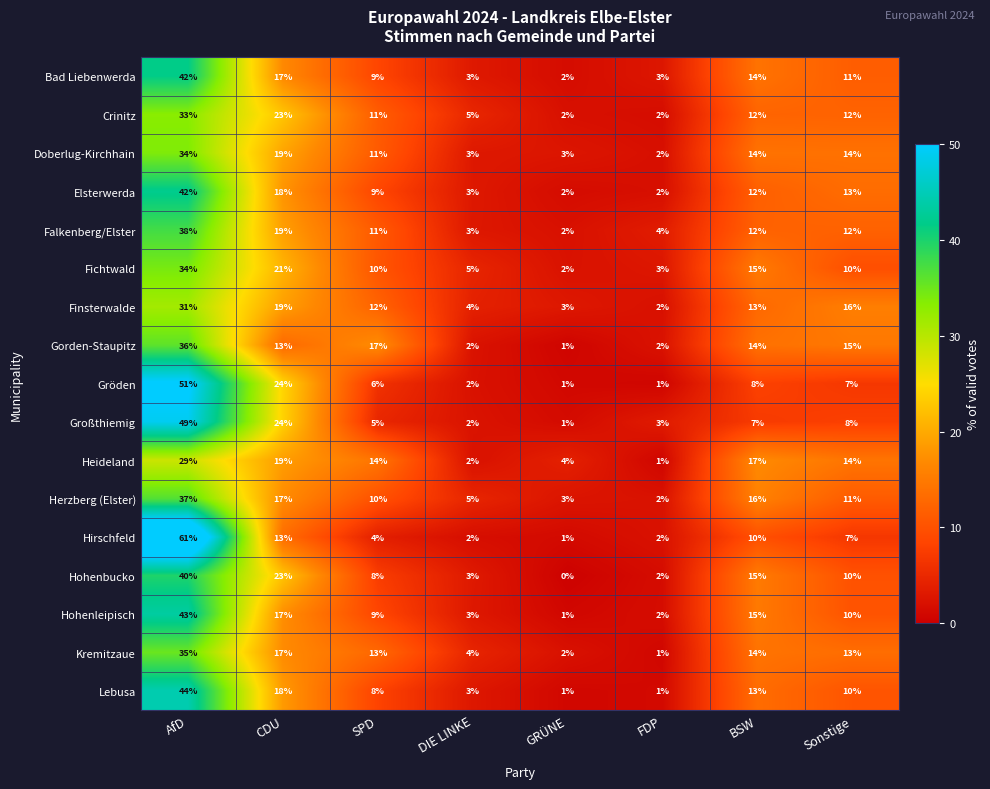

Which series has the widest spread of values?

Hirschfeld